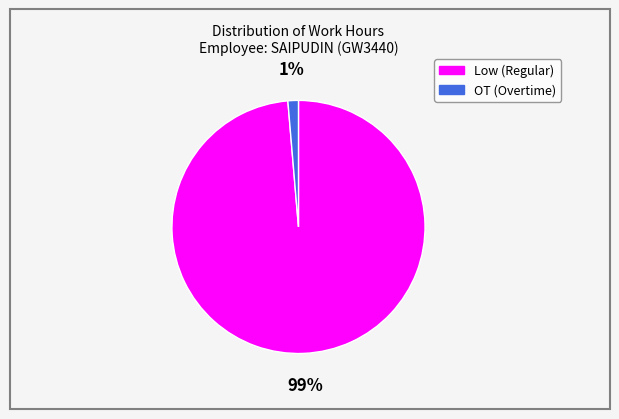

What percentage is the OT slice, to the nearest percent?

1%